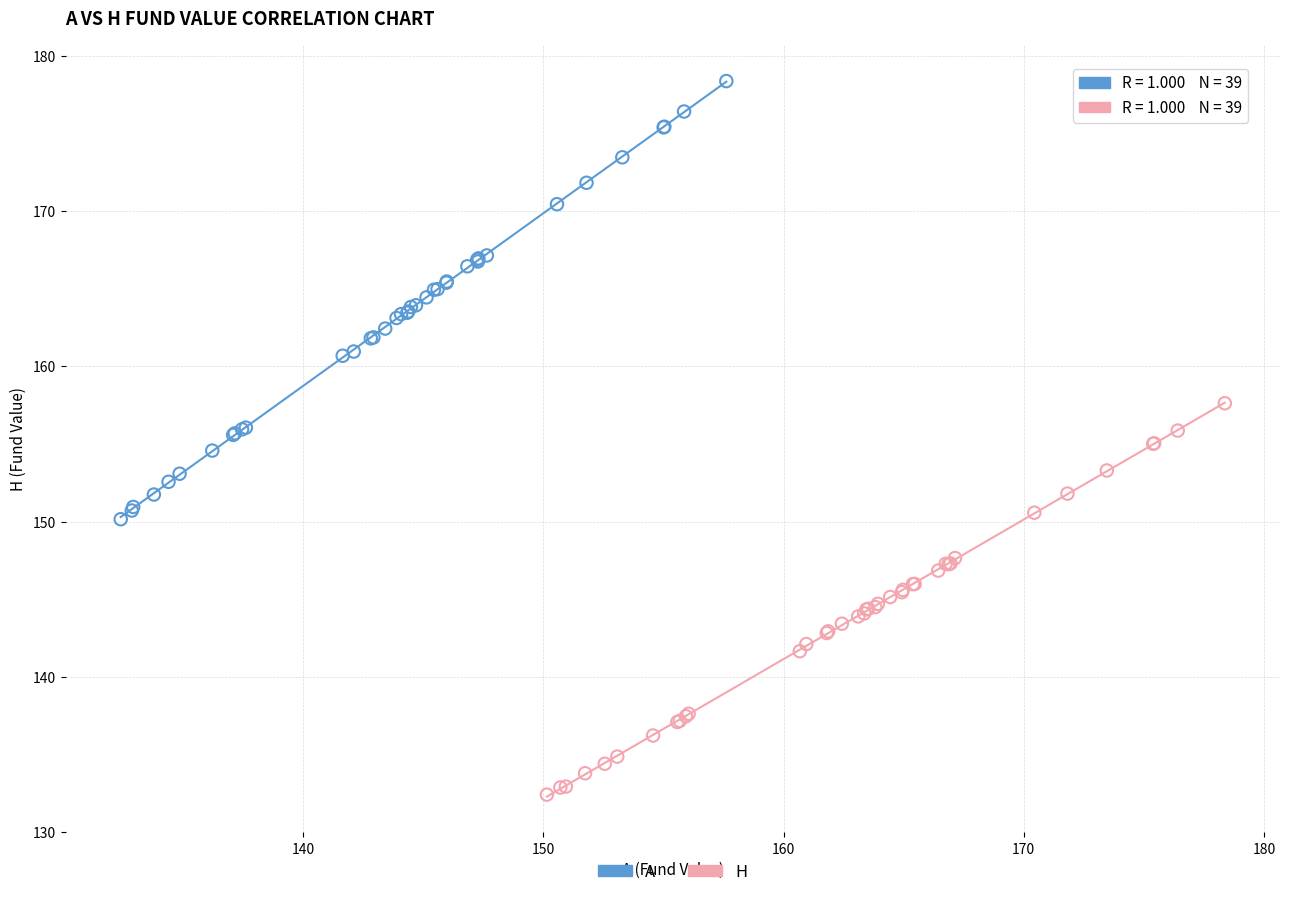

Which series contains the lowest Y value?

H